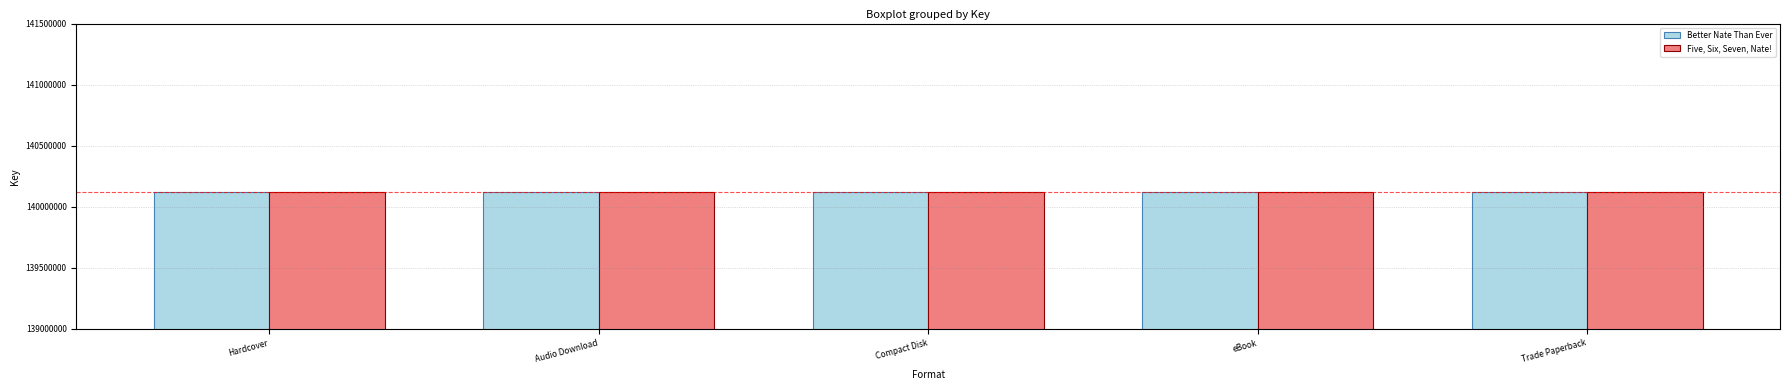

Is it true that Five, Six, Seven, Nate! equals 140119518 at Hardcover?

True